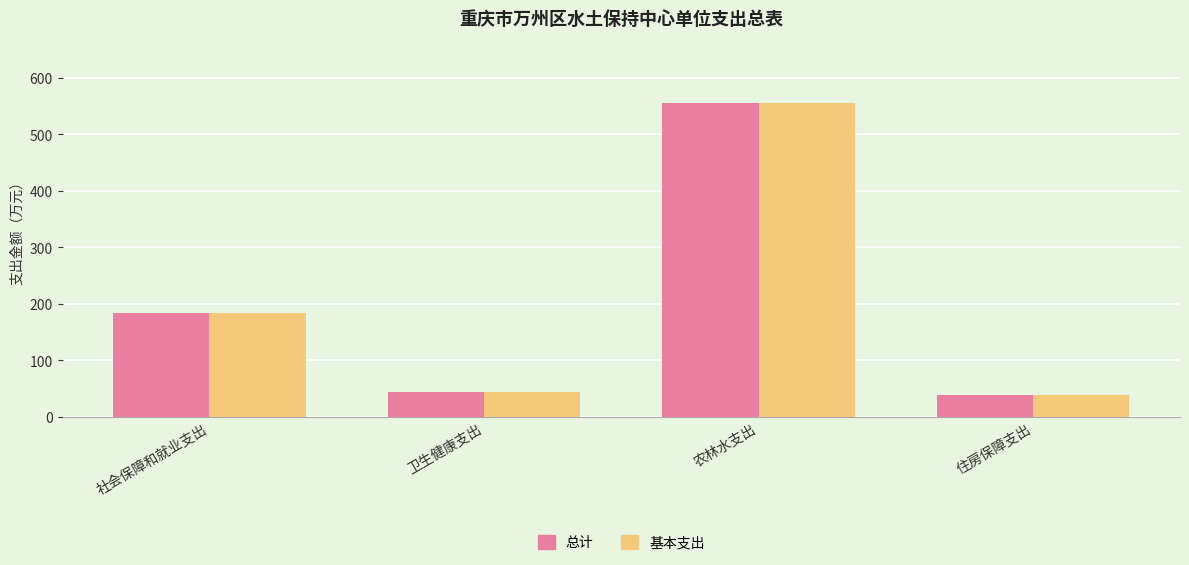

Is it true that 总计 equals 555.1 at 农林水支出?

True